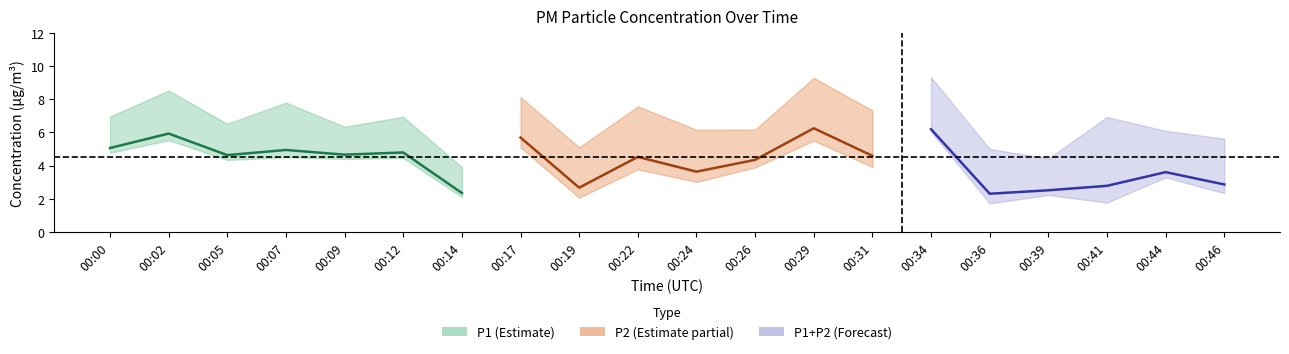

At which category is the sum across all series the highest?

00:34